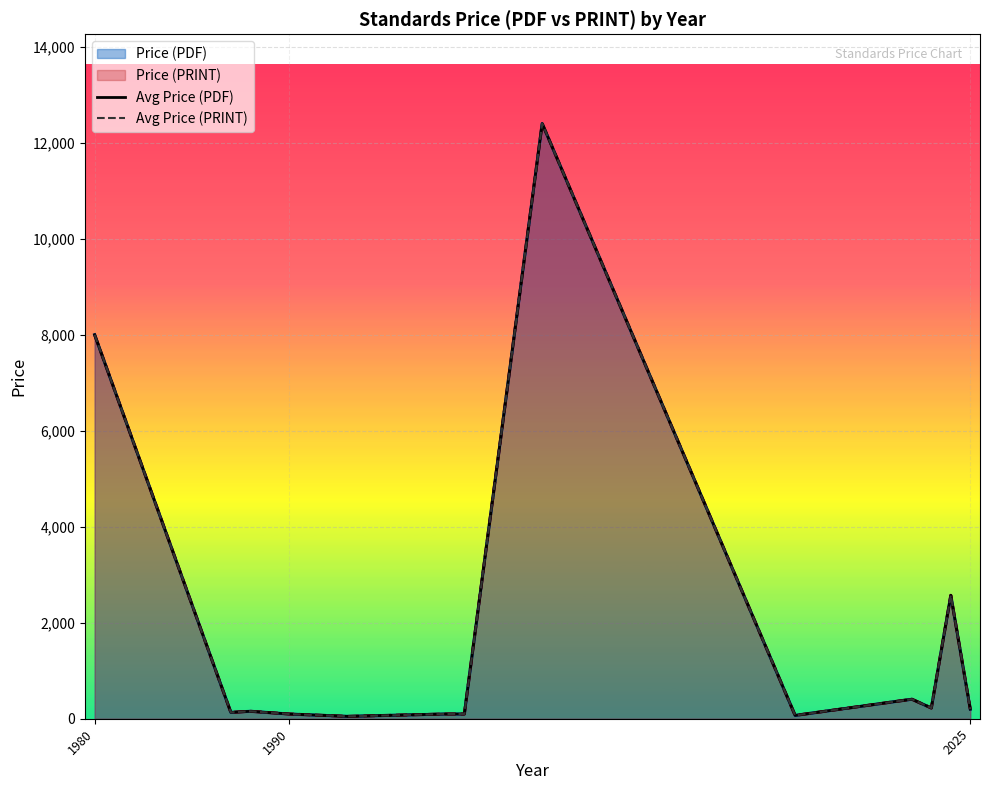

Where does the Avg Price (PRINT) series first go above 155?

1980